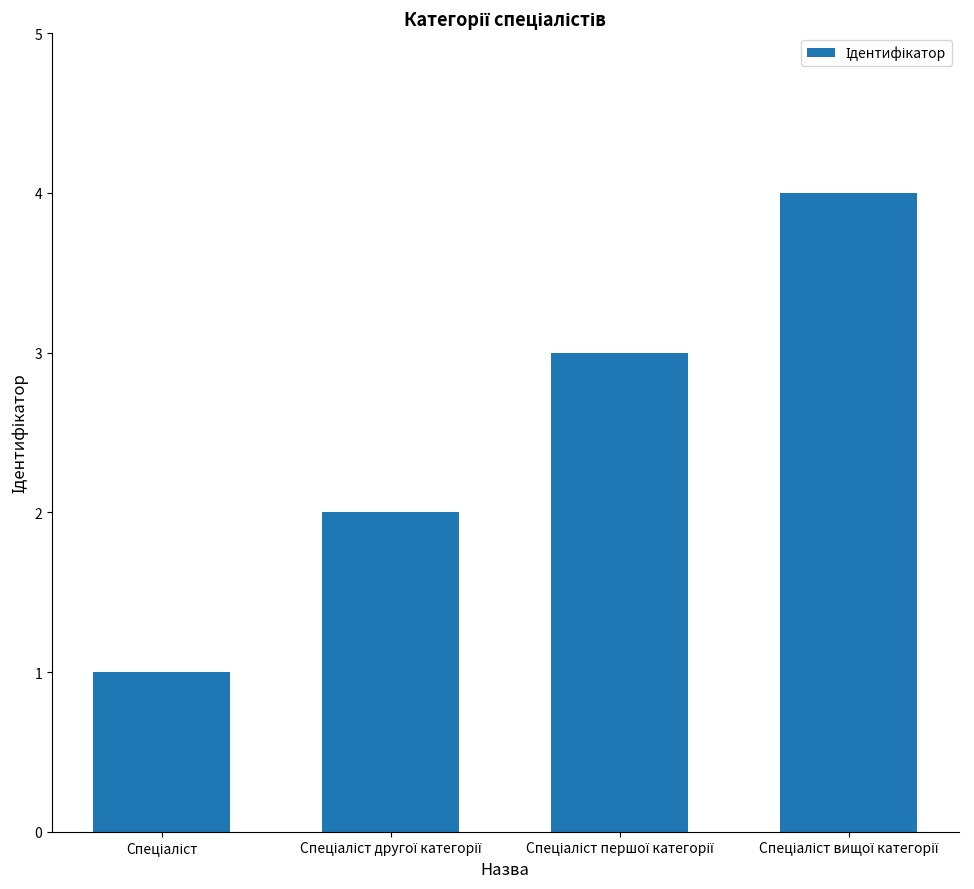

What is the greatest value displayed?

4